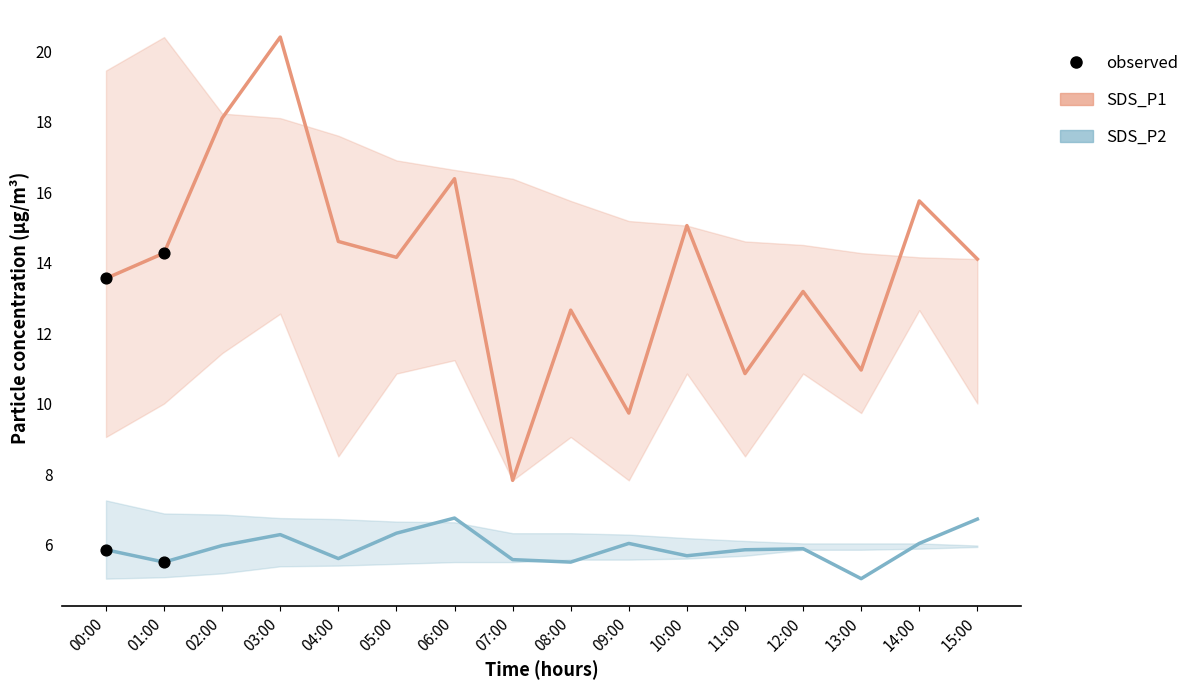

At how many categories does at least one series exceed 7?

16